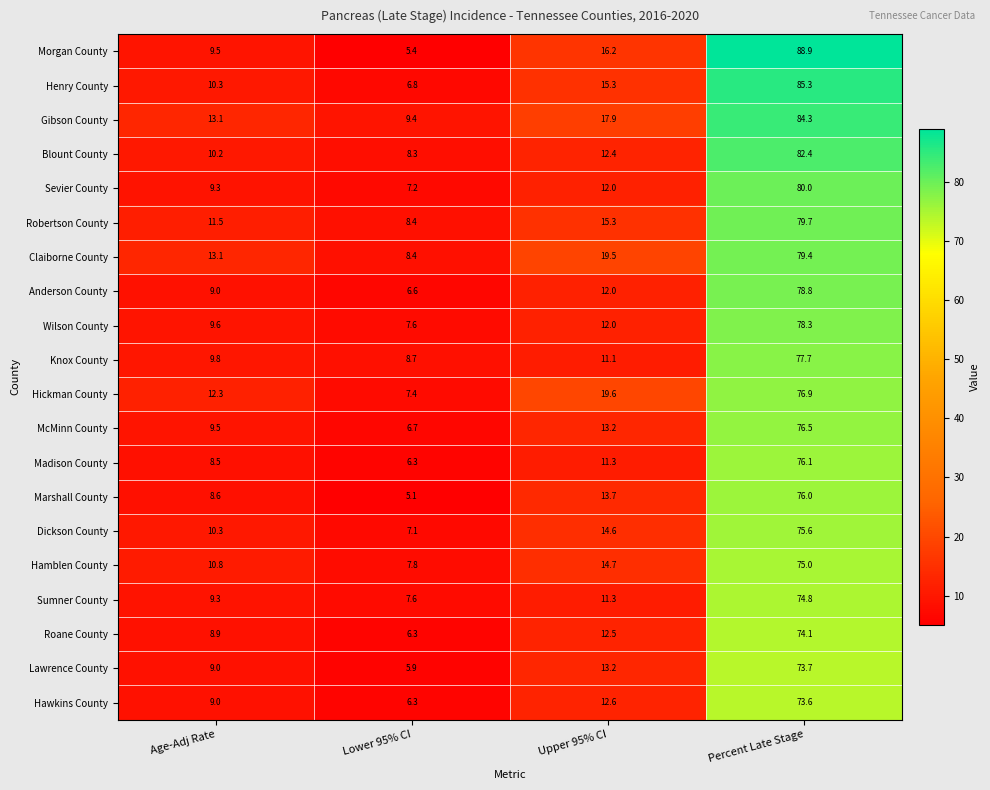

Which category has the highest value across all series?

Percent Late Stage